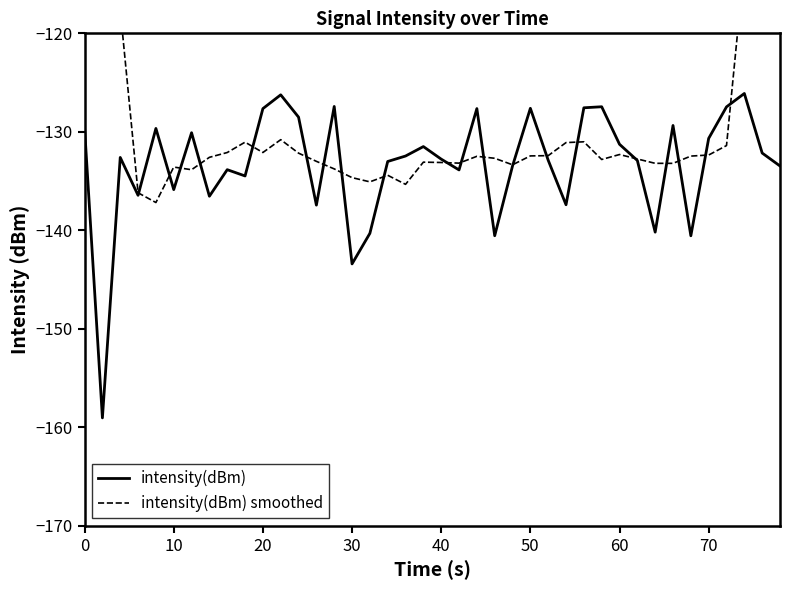

Which series has the widest spread of values?

intensity(dBm) smoothed